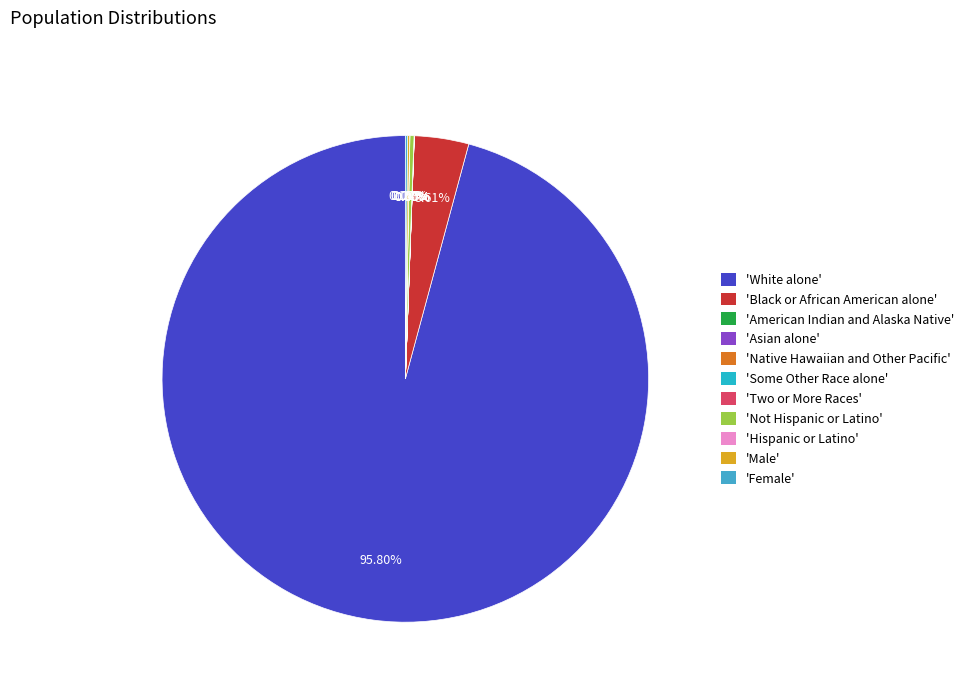

Which slice is the largest?

'White alone'